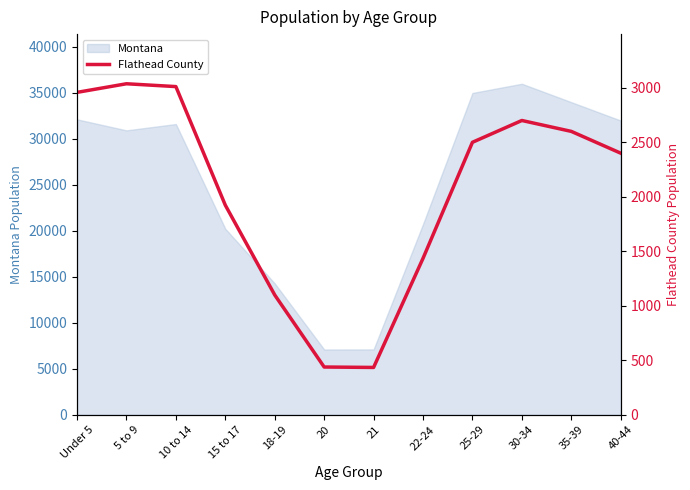

List the labels in order of value, smallest first.

21, 20, 18-19, 22-24, 15 to 17, 40-44, 25-29, 35-39, 30-34, Under 5, 10 to 14, 5 to 9